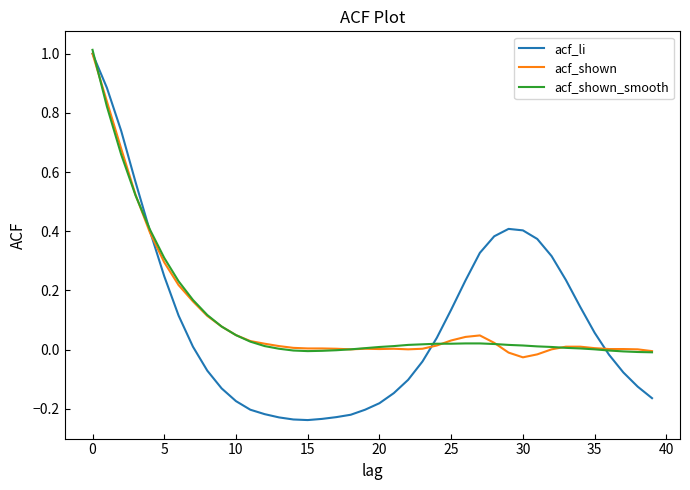

What is the highest value of the acf_shown_smooth series?

1.0